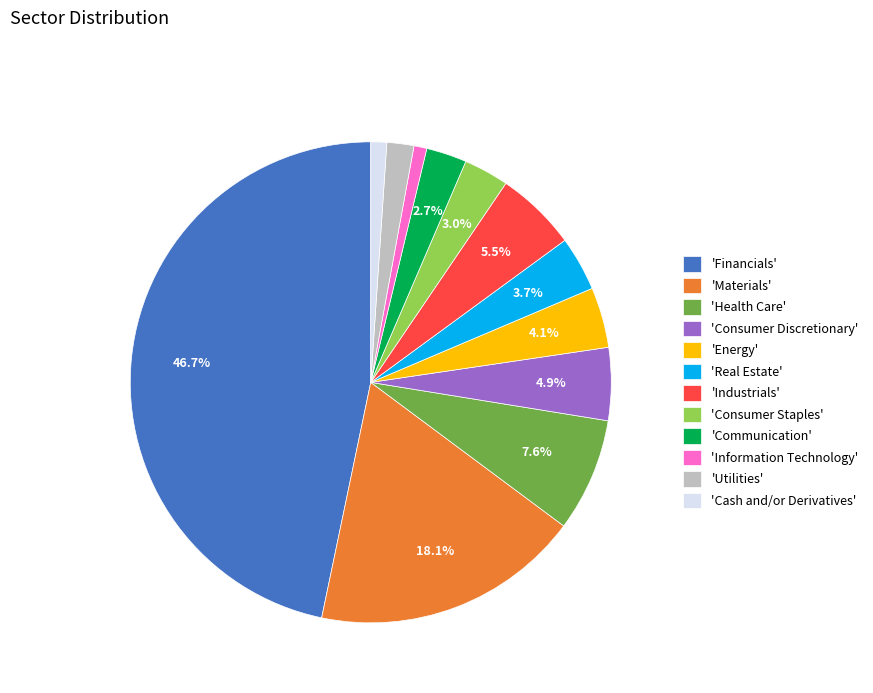

How much of the chart is everything except 'Real Estate'?

96.3%